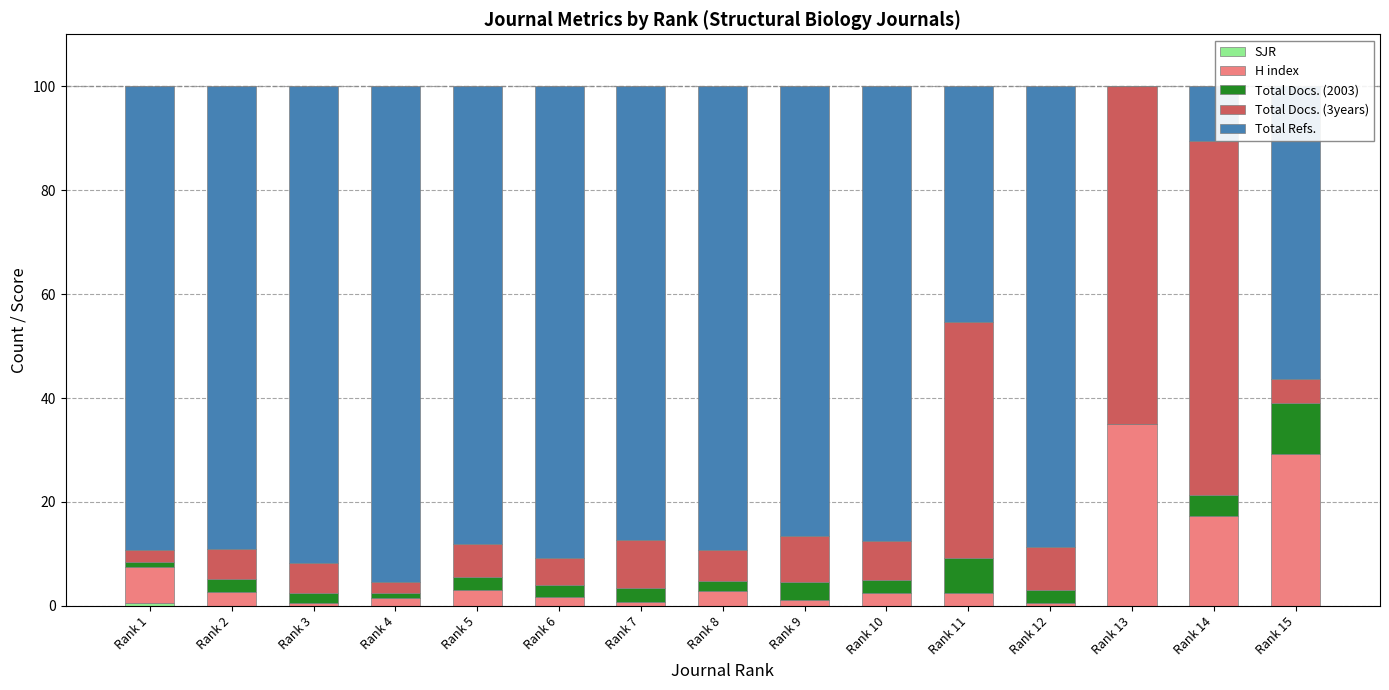

Are the bars horizontal?

No